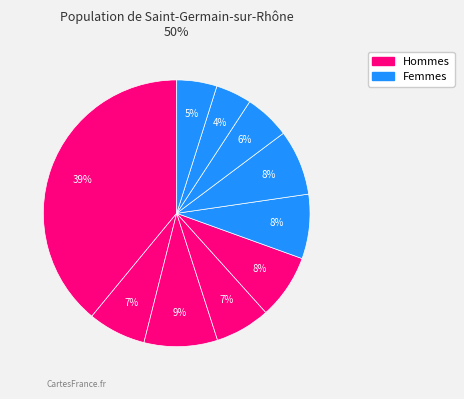

Count the number of slices in the pie.

10